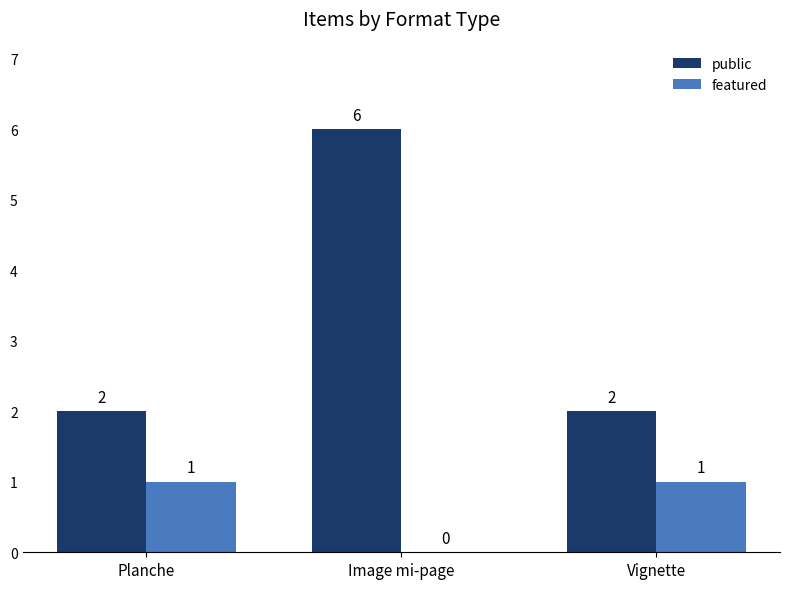

How many groups of bars are there?

3